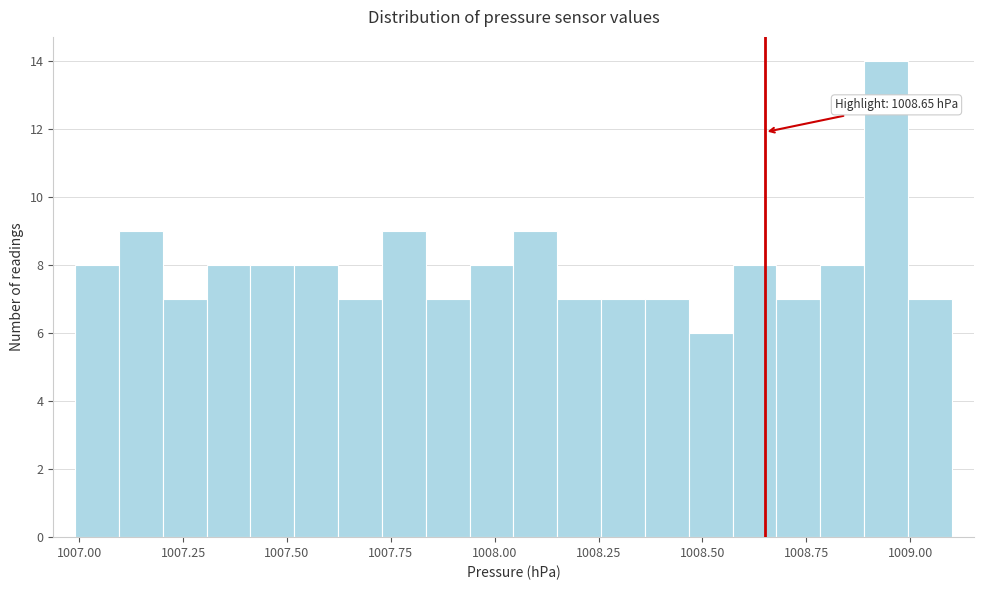

Read against the x-axis, roughly where is the centre of the tallest bar?

1008.95